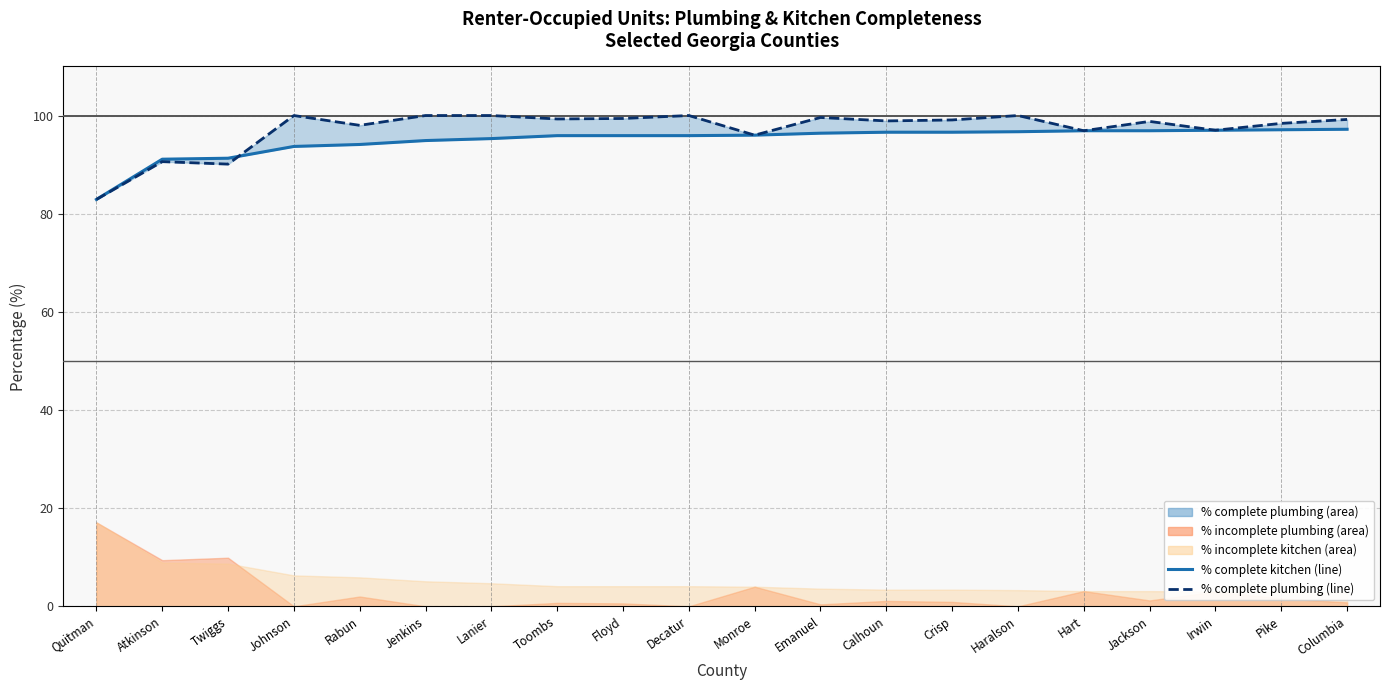

What is the label of the 9th point from the right?

Emanuel